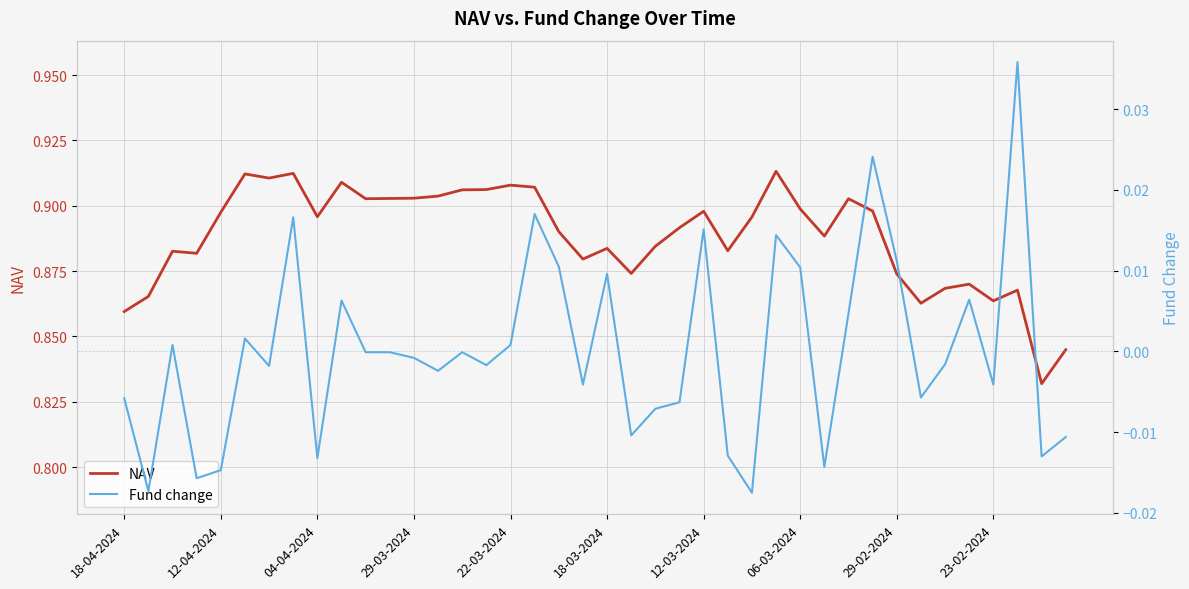

True or false: NAV has a value of 0.6 at 12-03-2024.

False